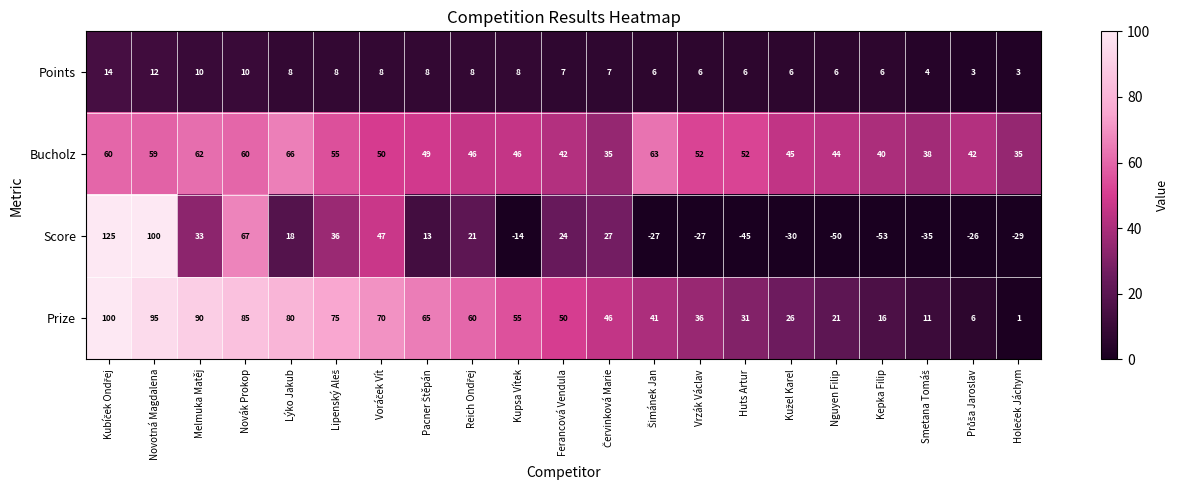

What is the difference between the highest and lowest values at Kepka Filip?

93